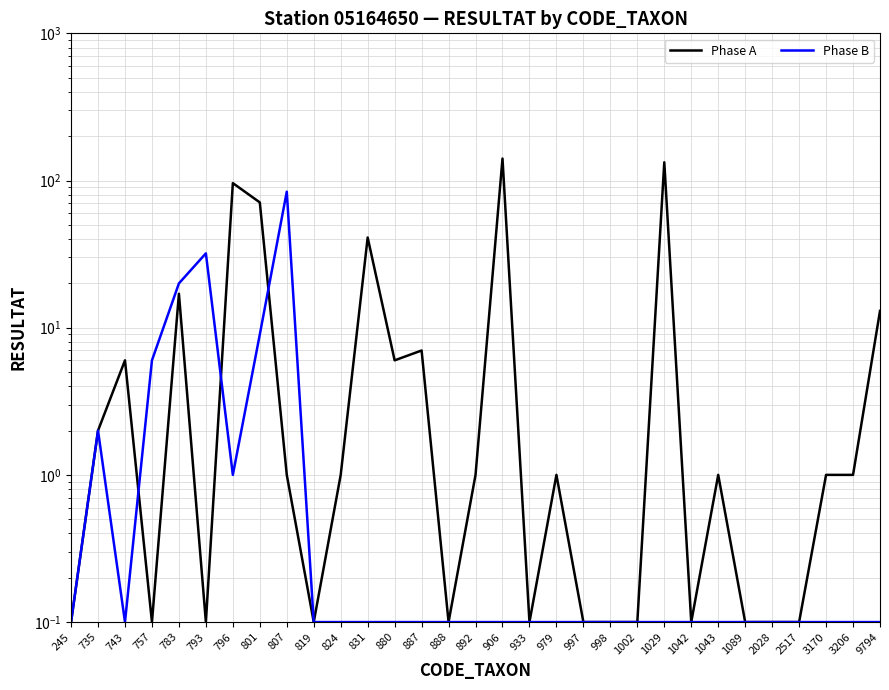

At which label does Phase B reach its minimum?

245